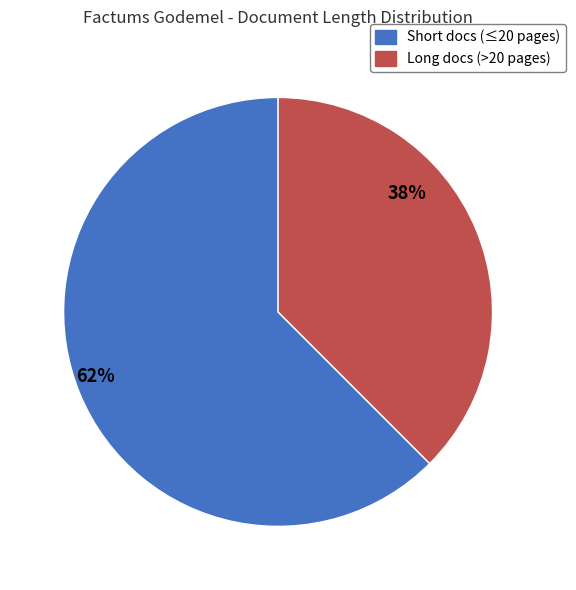

To the nearest percent, what is the average slice percentage?

50%